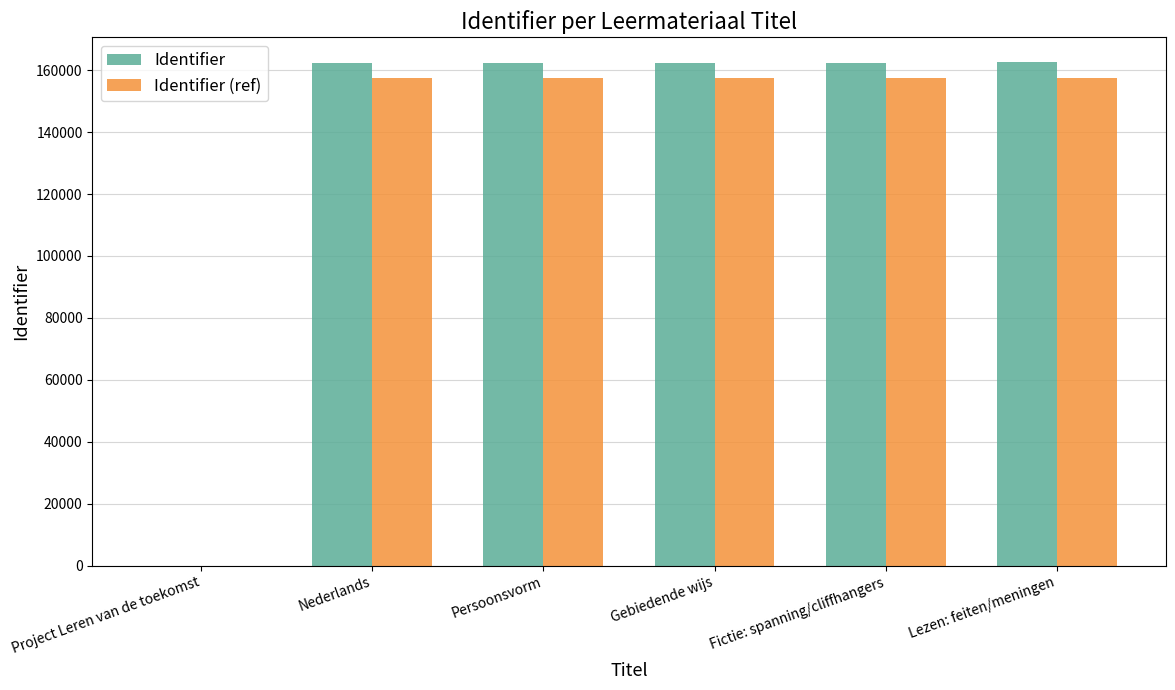

What is the difference between the Identifier values at Project Leren van de toekomst and Gebiedende wijs?

162455.0